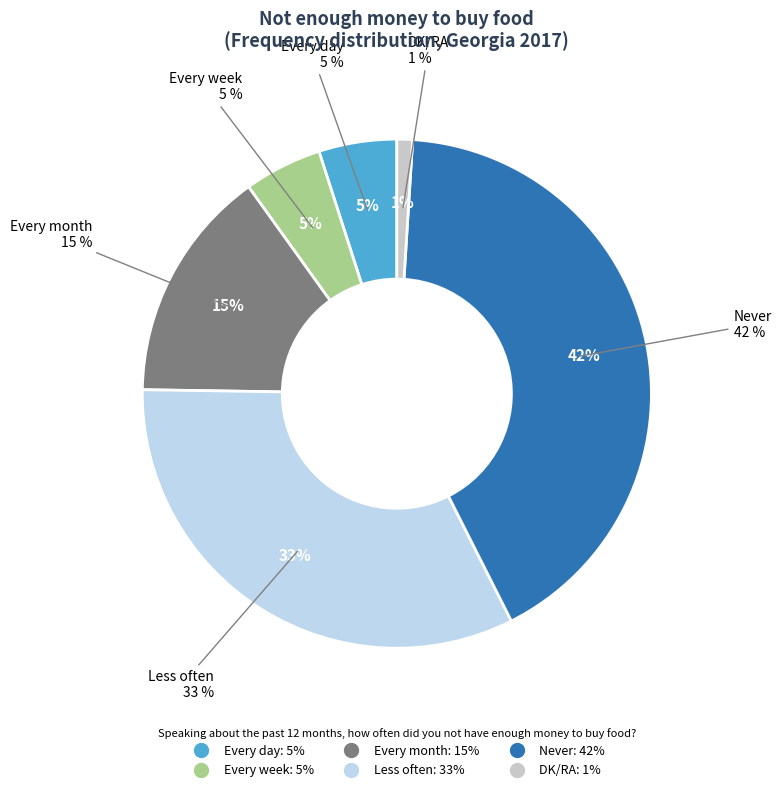

To the nearest percent, what is the average slice percentage?

17%